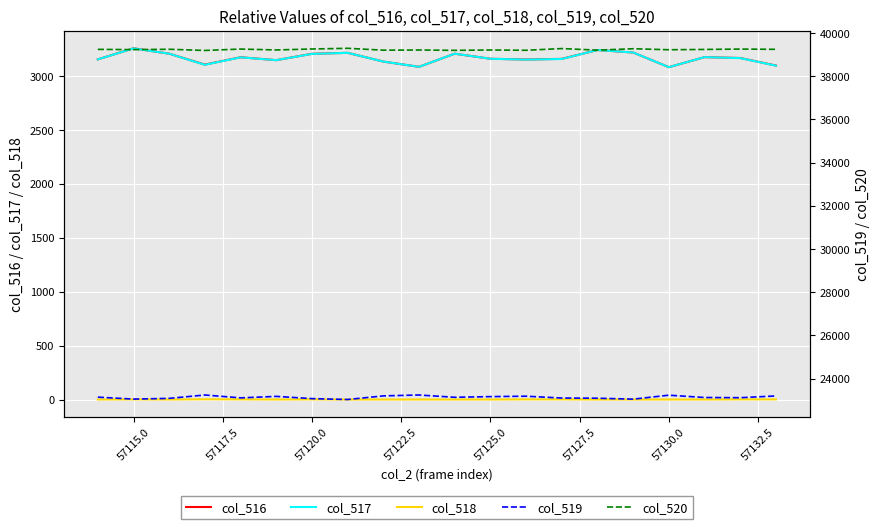

What is the minimum value for col_516?

3082